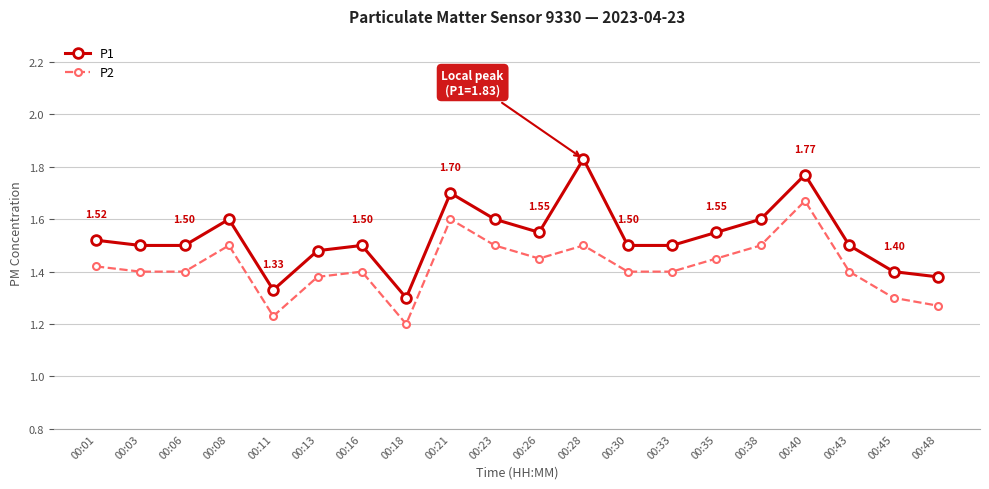

What is the sum of the P2 values at 00:11 and 00:08?

2.7